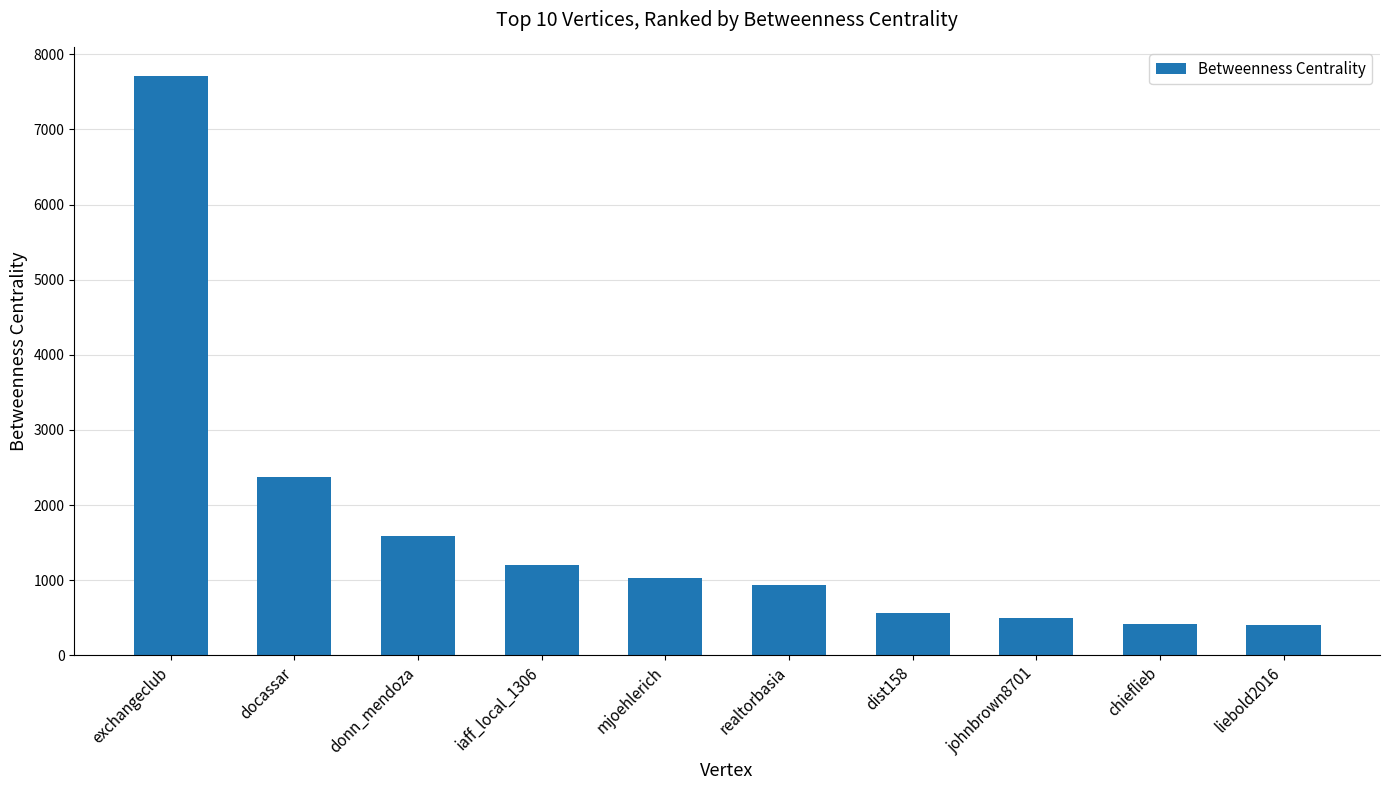

What is the label of the 4th bar from the left?

iaff_local_1306